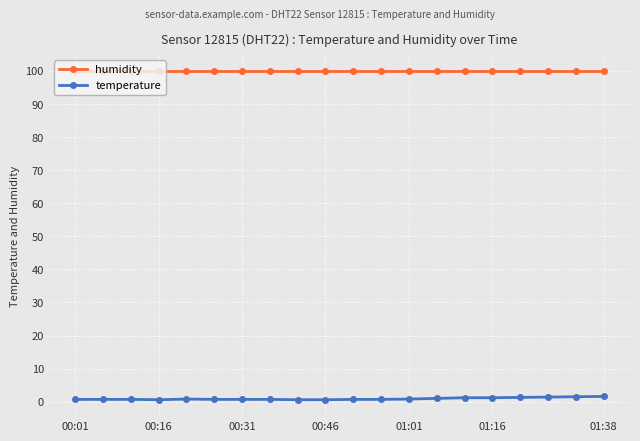

True or false: temperature and humidity intersect in this chart.

False